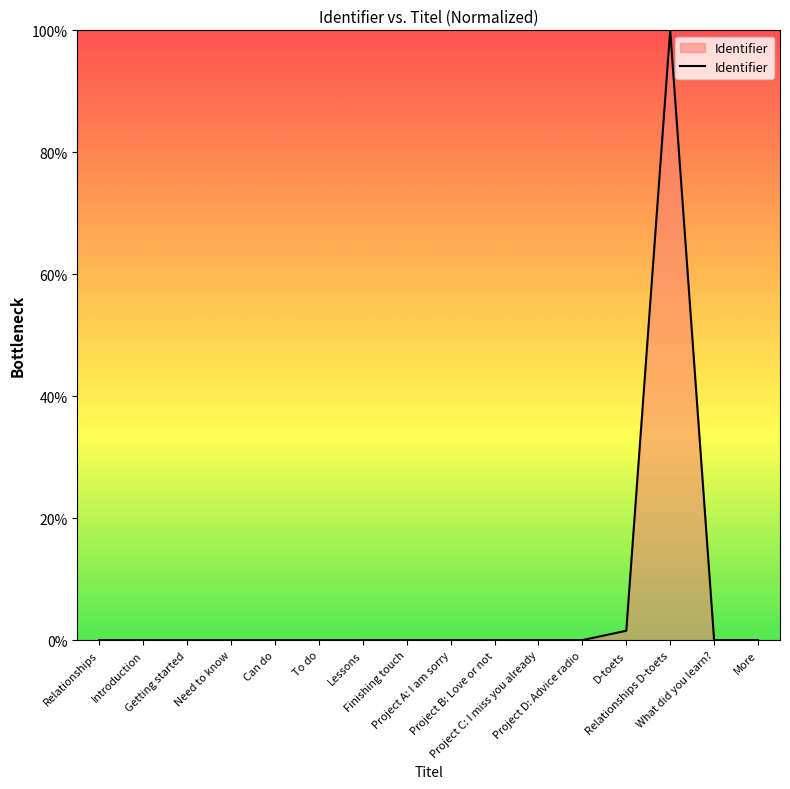

True or false: the data shows 0.0 at Can do.

True